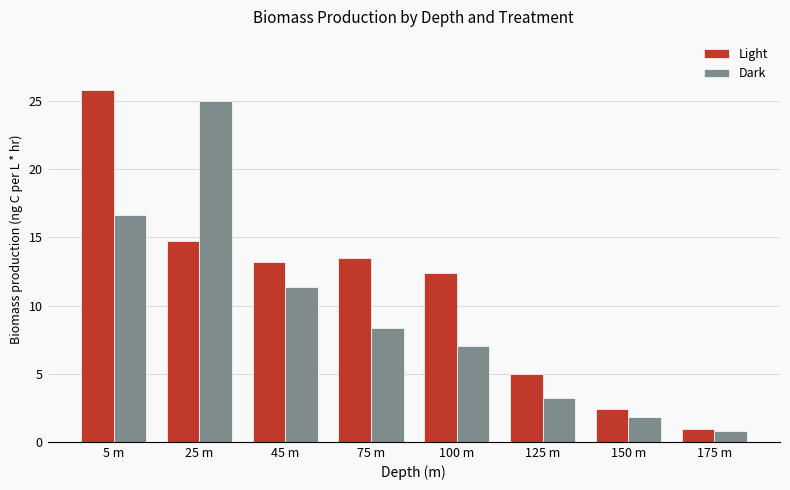

What is the lowest value of the Dark series?

0.8